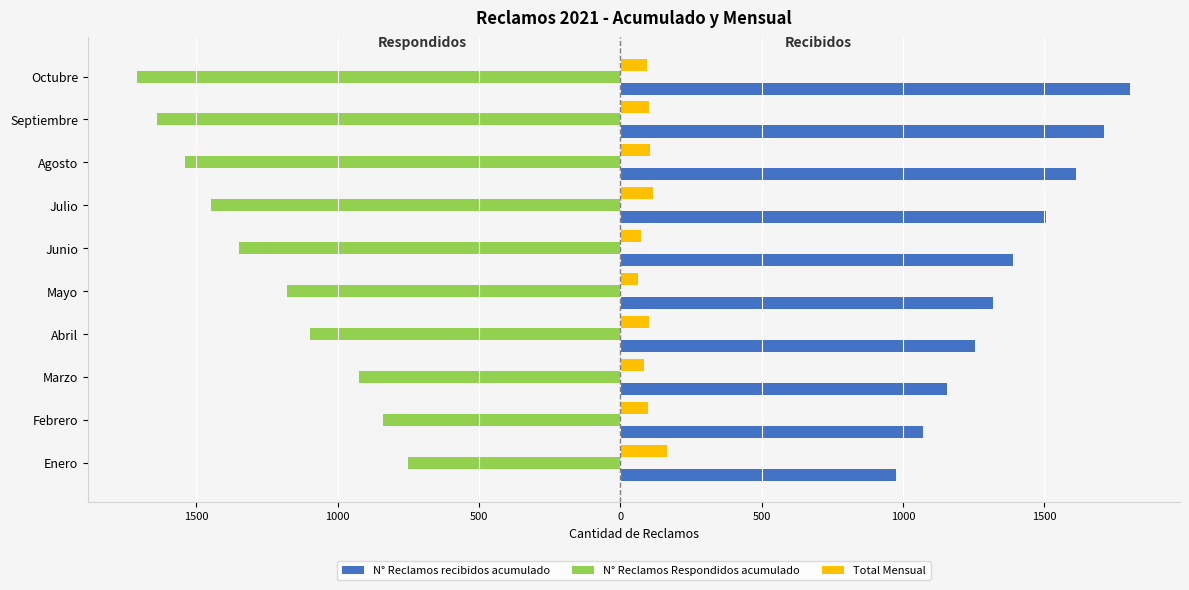

What are all the series names shown in the legend?

N° Reclamos recibidos acumulado, N° Reclamos Respondidos acumulado, Total Mensual